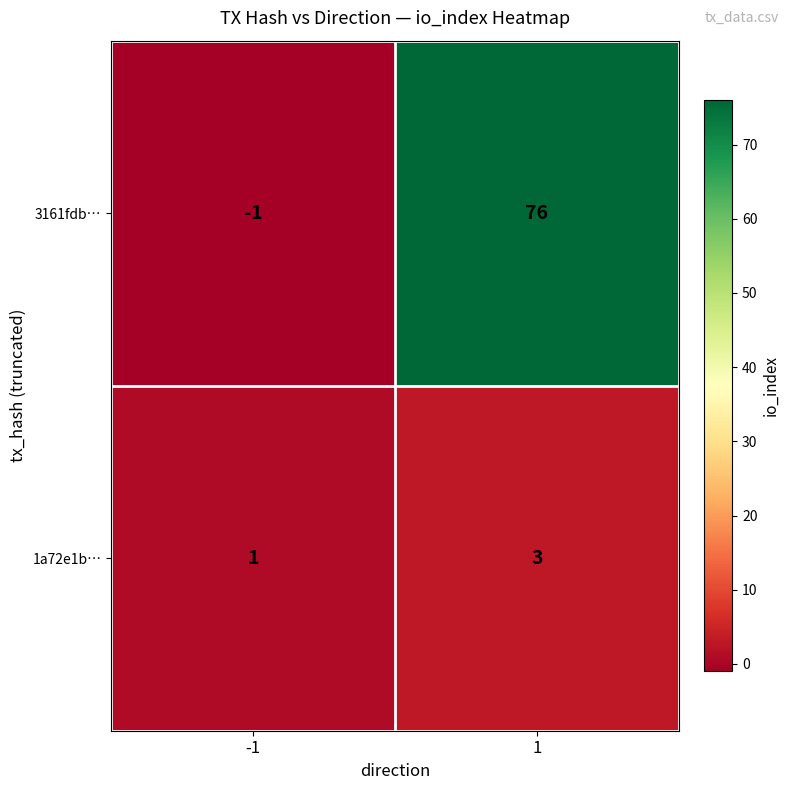

What is the sum of the 1a72e1b… values at -1 and 1?

4